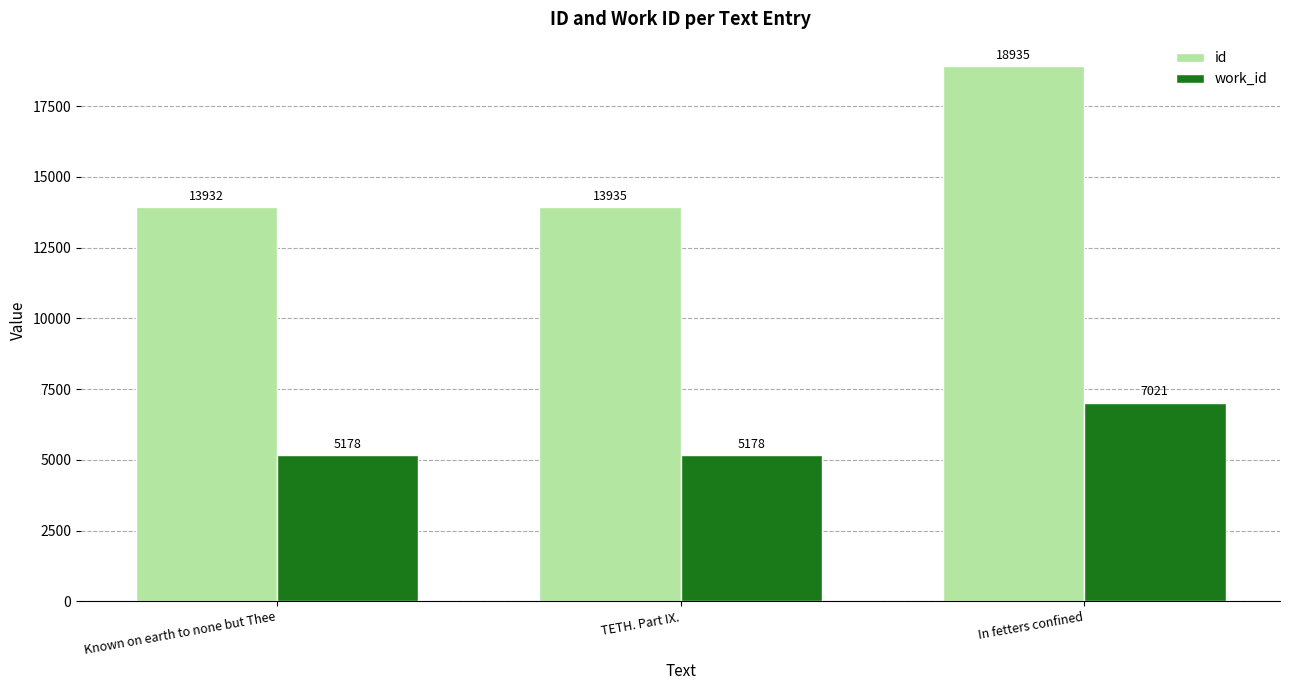

What value does the id series have at In fetters confined?

18935